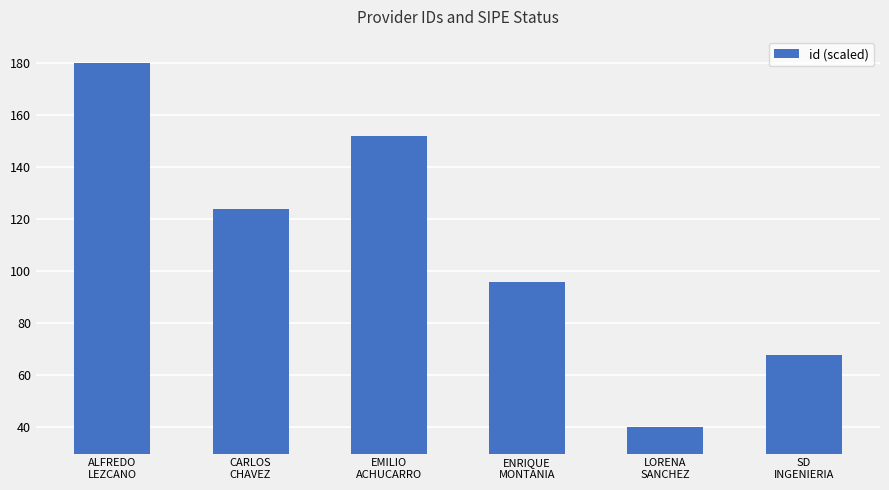

Between LORENA
SANCHEZ and EMILIO
ACHUCARRO, which is larger?

EMILIO
ACHUCARRO